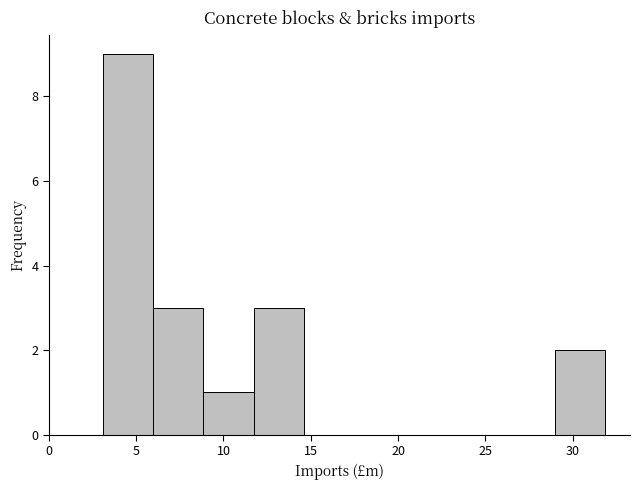

Which range on the x-axis has the tallest bar?

3.0 to 6.0